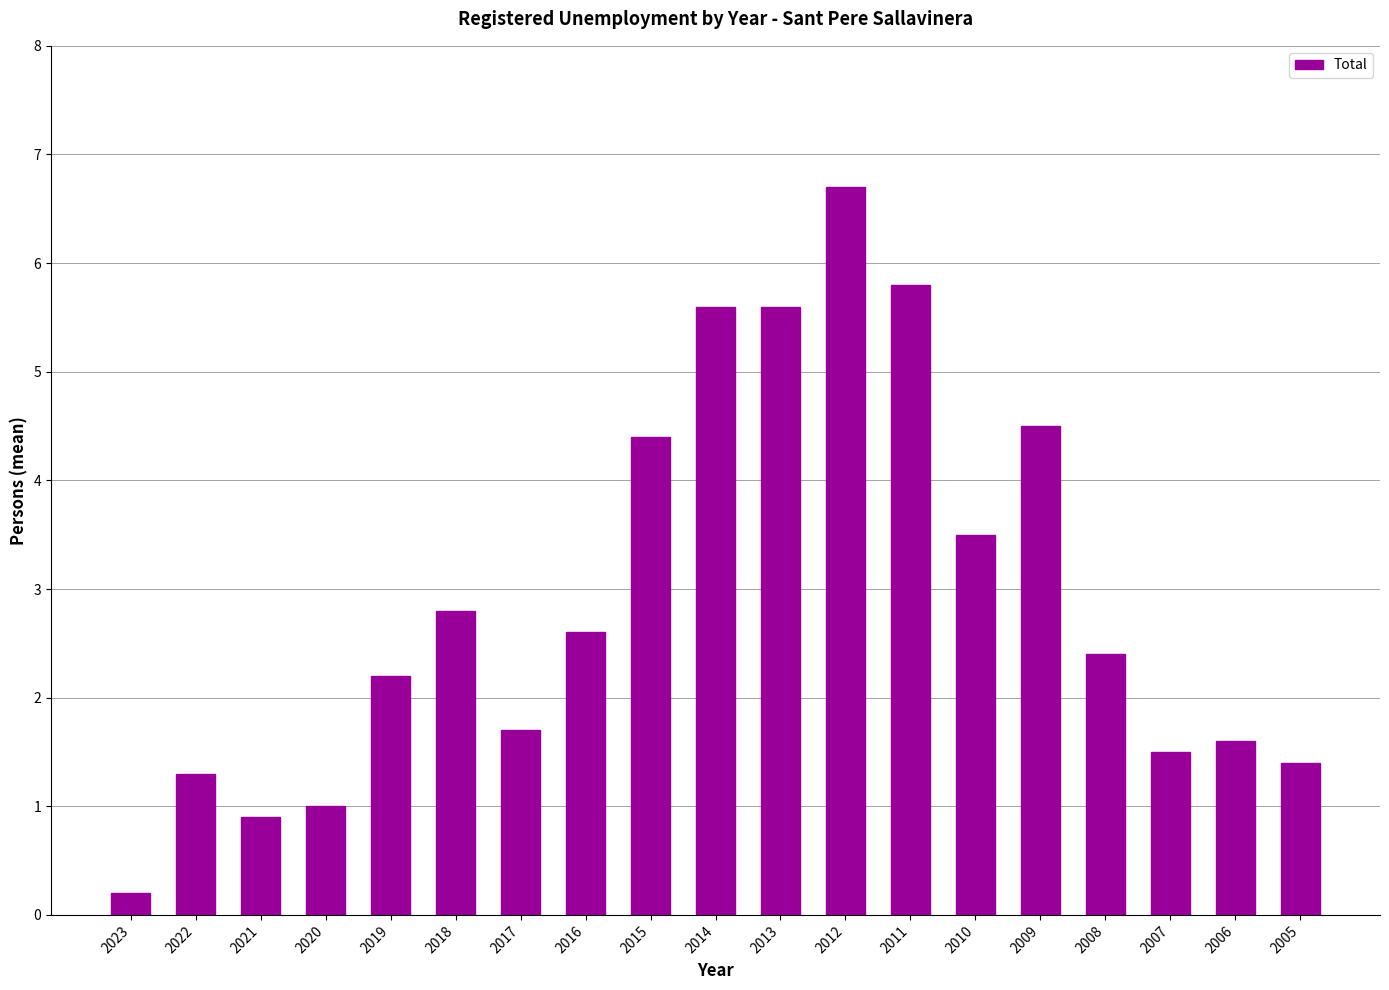

Is it true that the value at 2021 is 1.4?

False